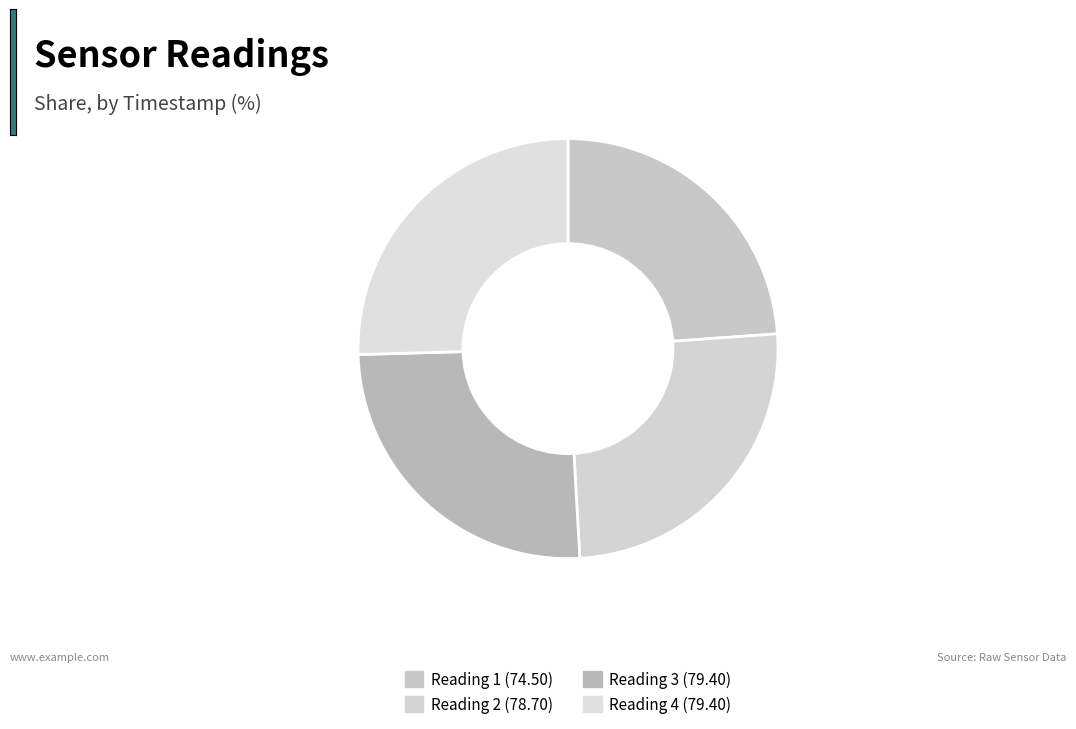

To the nearest percent, what is the average slice percentage?

25%